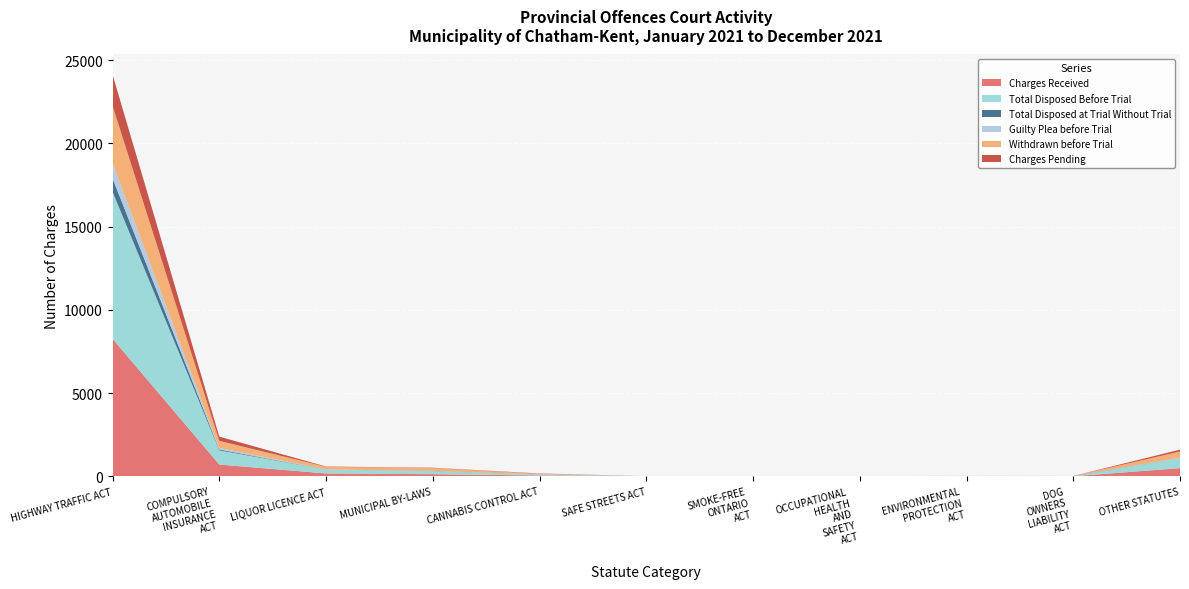

Reading left to right, list all the values displayed in this chart.

Charges Received: 8260	707	173	127	48	2	2	4	13	4	491
Total Disposed Before Trial: 8840	853	234	193	63	5	5	9	6	0	596
Total Disposed at Trial Without Trial: 803	52	1	9	3	0	2	0	0	12	8
Guilty Plea before Trial: 922	96	1	2	1	0	0	2	0	0	25
Withdrawn before Trial: 3433	422	161	167	37	5	5	0	5	0	371
Charges Pending: 1880	254	19	19	20	0	0	0	1	4	113